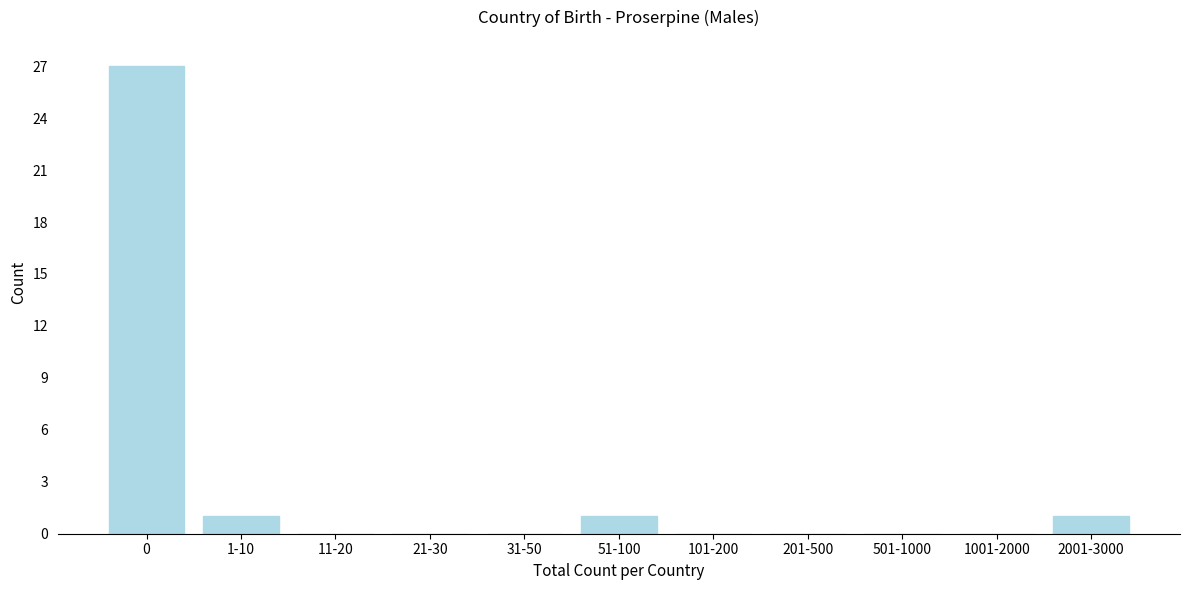

Reading left to right, what are all the values shown in this chart?

0=27	1-10=1	11-20=0	21-30=0	31-50=0	51-100=1	101-200=0	201-500=0	501-1000=0	1001-2000=0	2001-3000=1